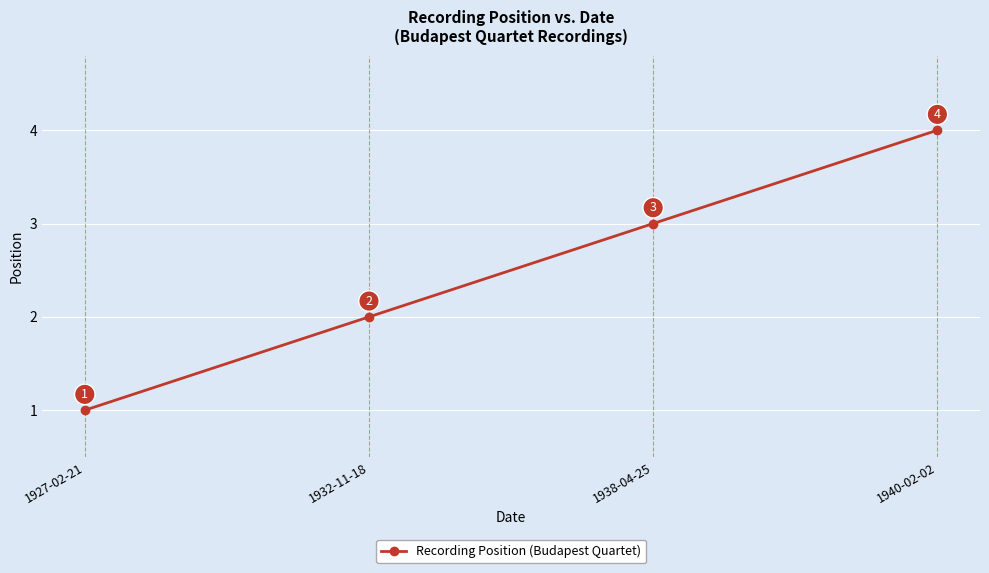

List the labels in order of value, smallest first.

1927-02-21, 1932-11-18, 1938-04-25, 1940-02-02